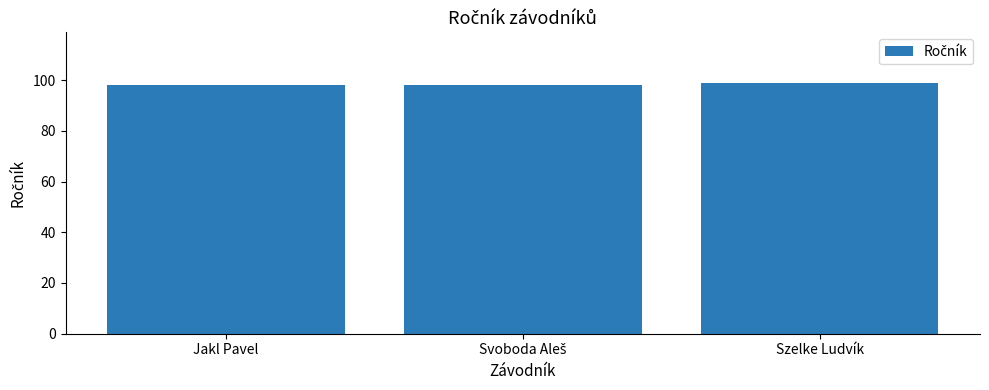

What is the label of the 3rd bar from the right?

Jakl Pavel